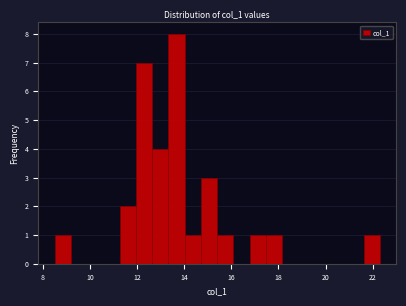

Around what value on the x-axis is the tallest bar? Give the approximate position of its centre, as read against the axis.

13.6